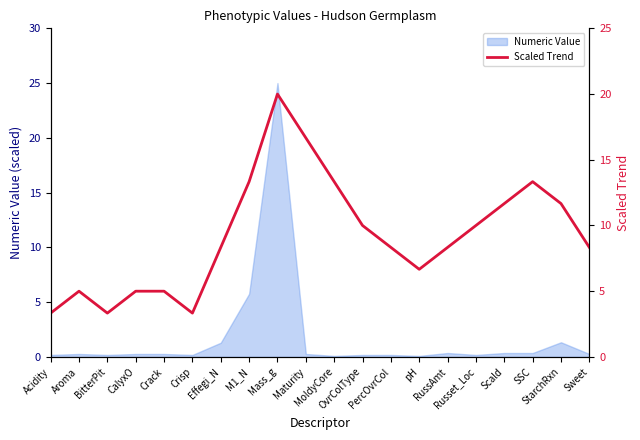

Approximately how many times larger is the value at Effegi_N compared to CalyxO?

1.7